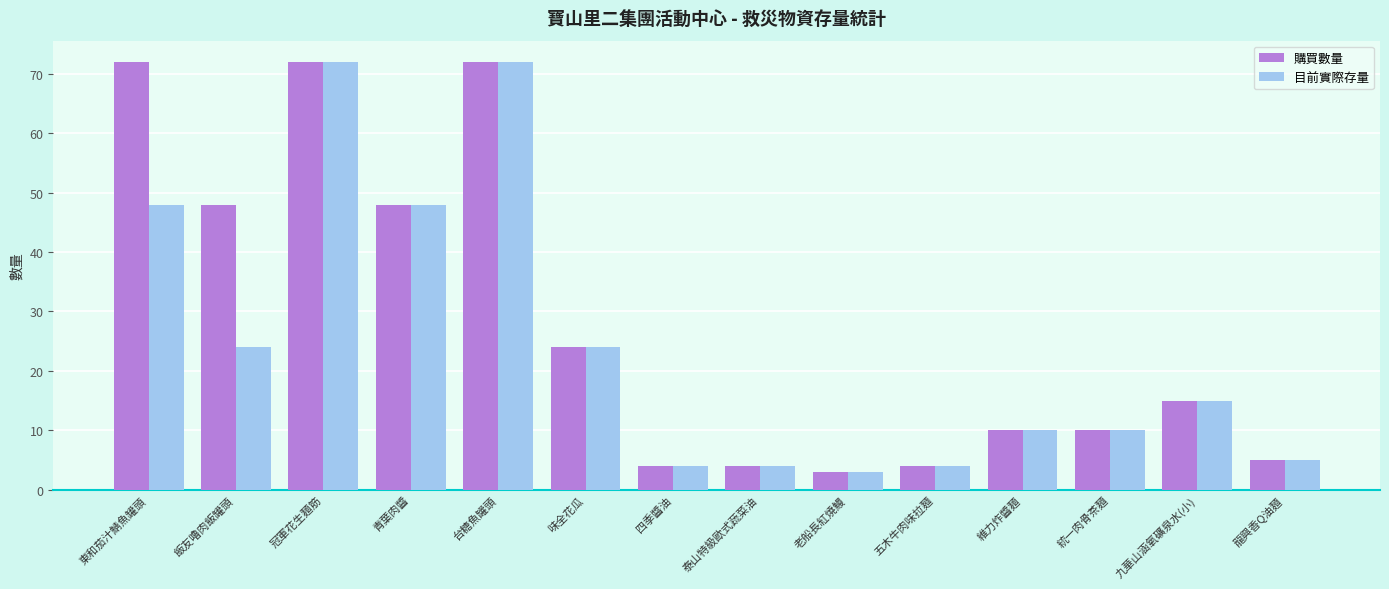

What is the greatest value displayed?

72